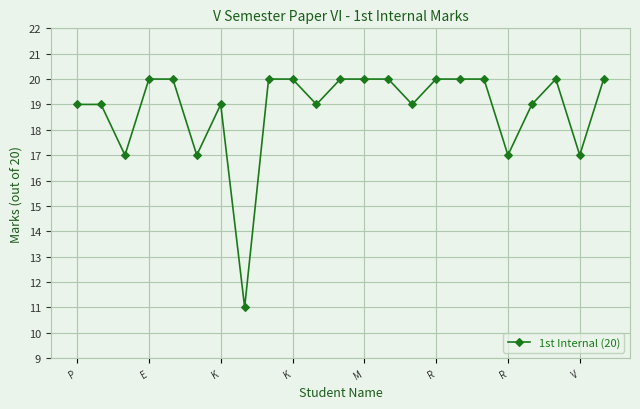

What is the minimum value shown in the chart?

11